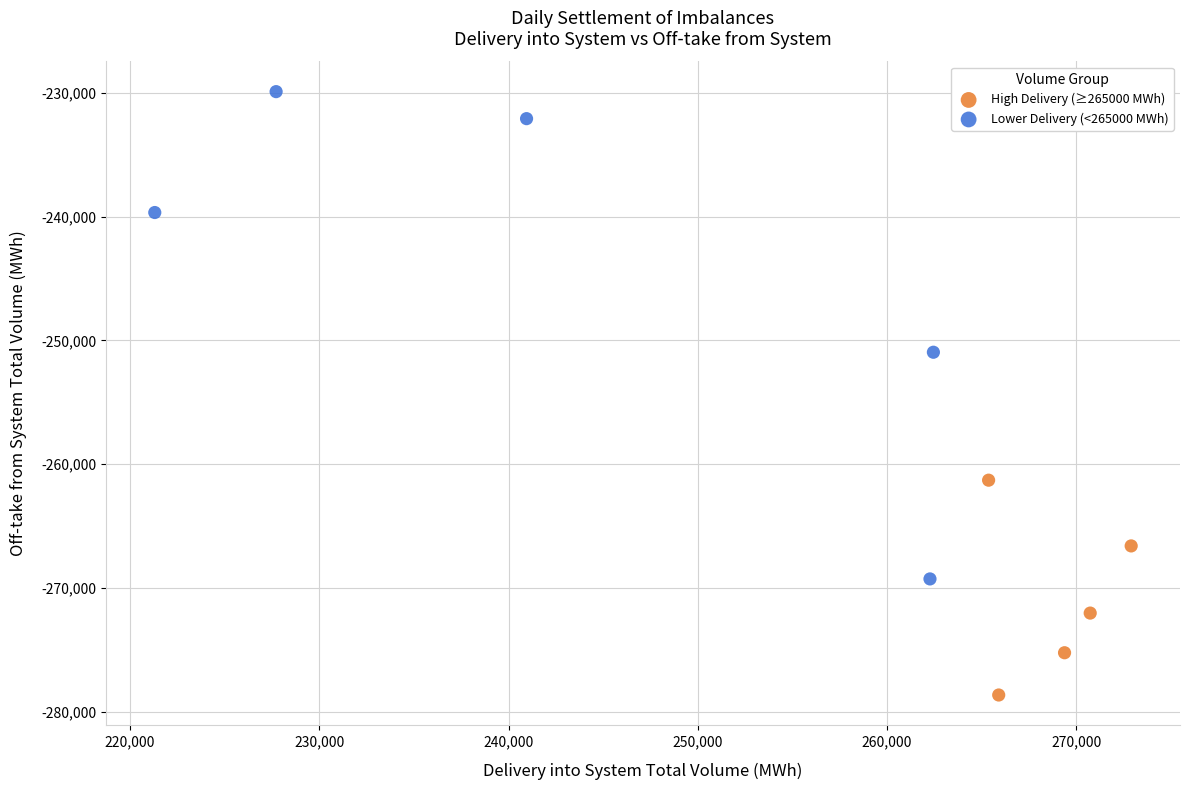

What are all the series names shown in the legend?

High Delivery (≥265000 MWh), Lower Delivery (<265000 MWh)